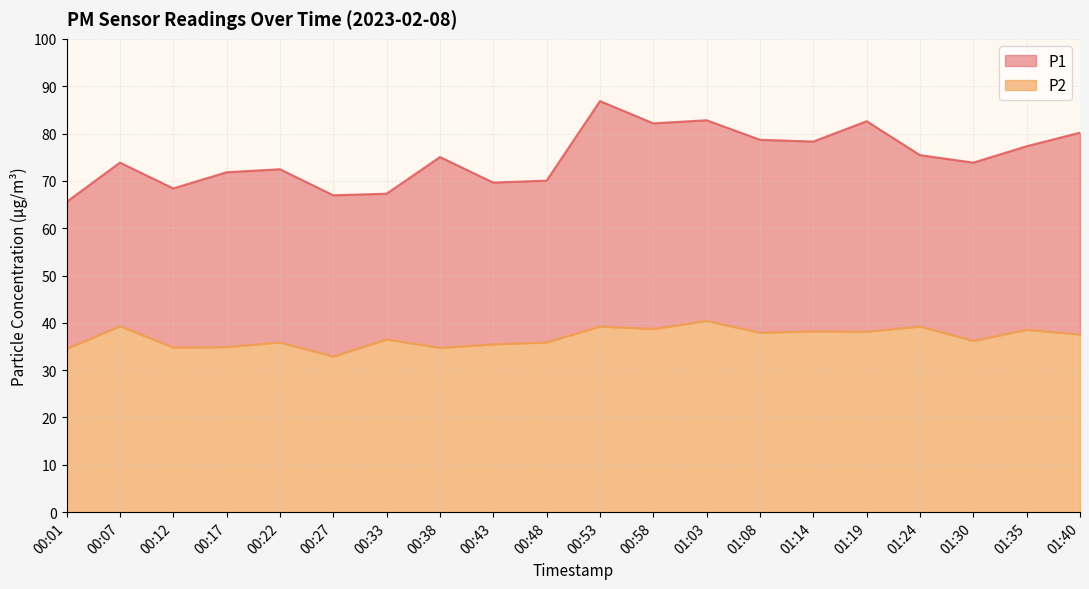

What is the minimum value shown in the chart?

32.9